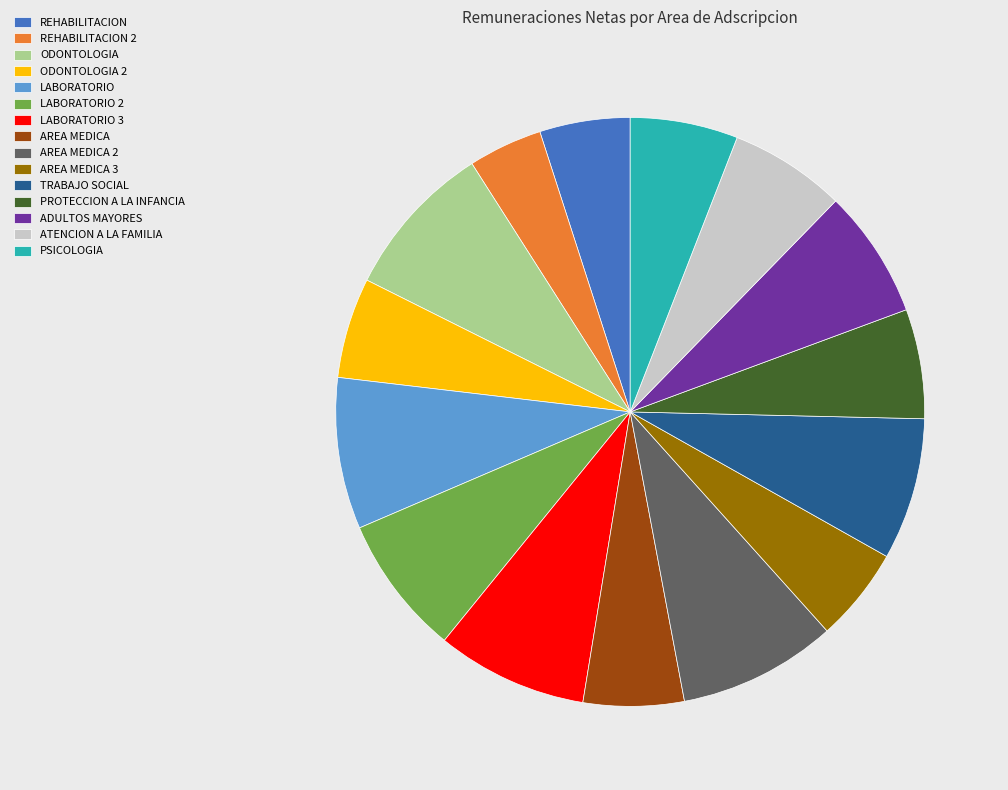

Which category has the smallest portion of the pie?

REHABILITACION 2